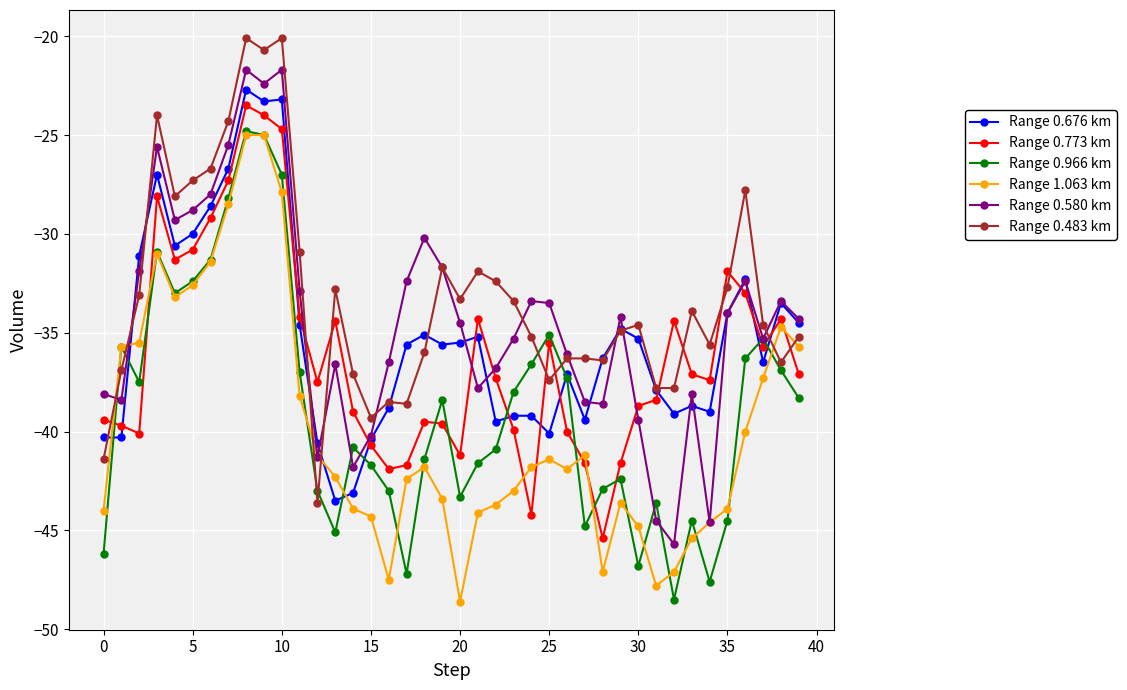

What is the greatest value displayed?

-20.1